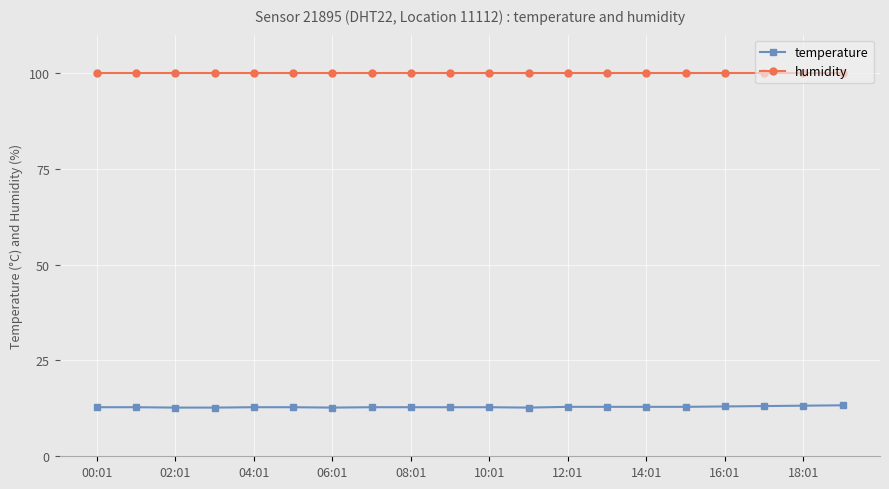

What is the value of the temperature point at the 5th from the left?

12.8